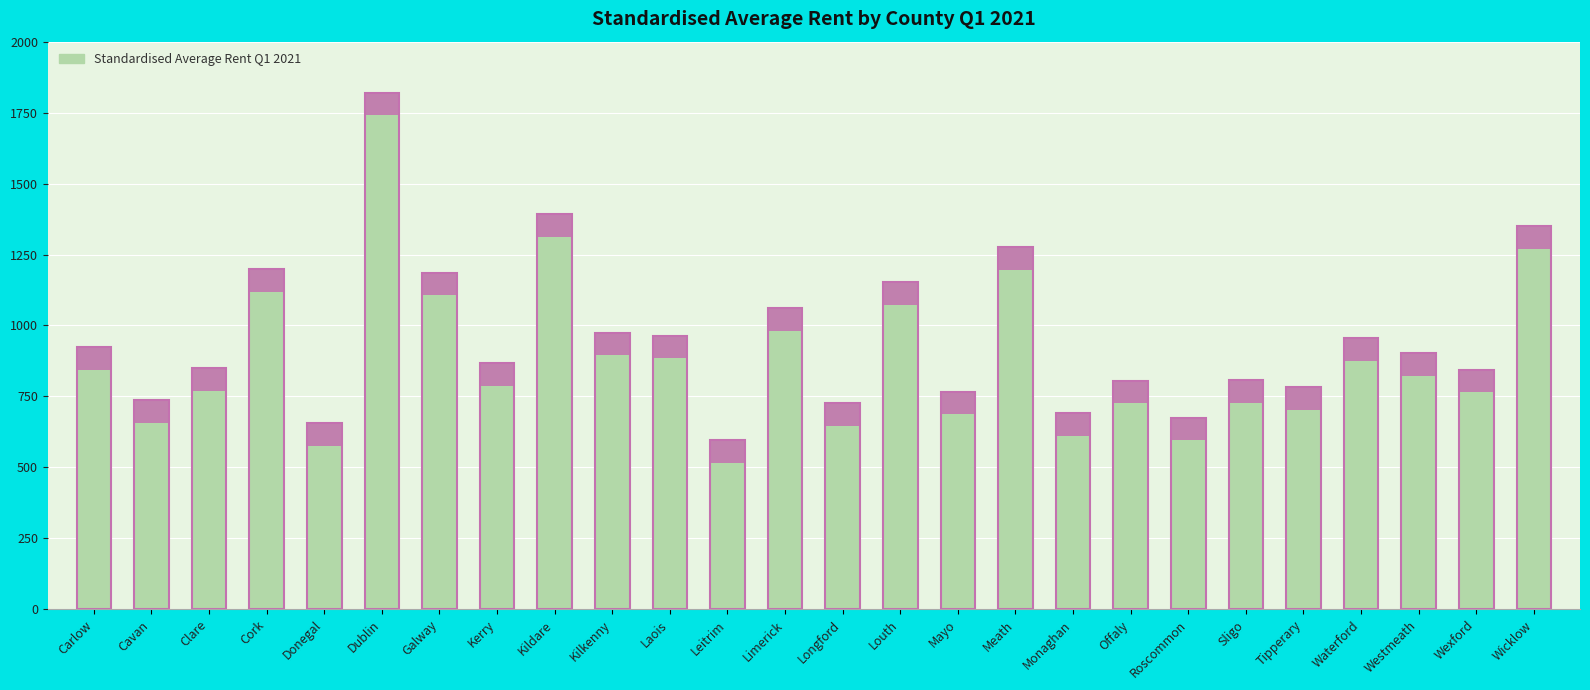

What is the difference between the values at Cork and Meath?

78.6